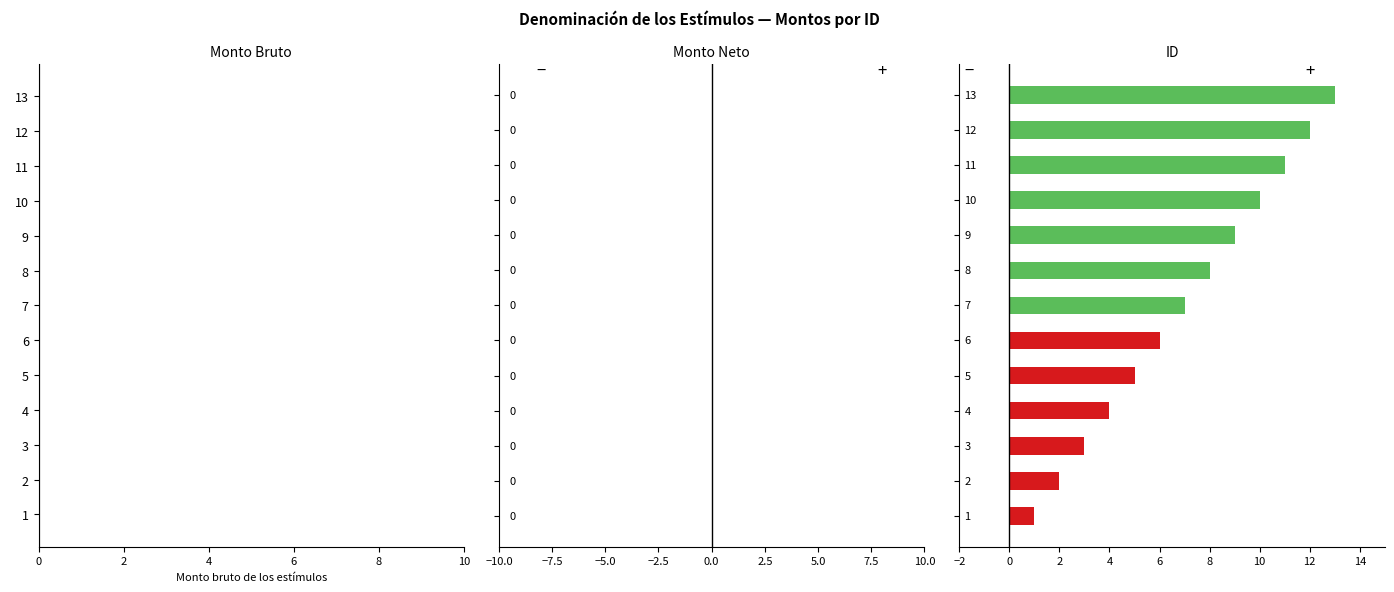

What is the average value?

7